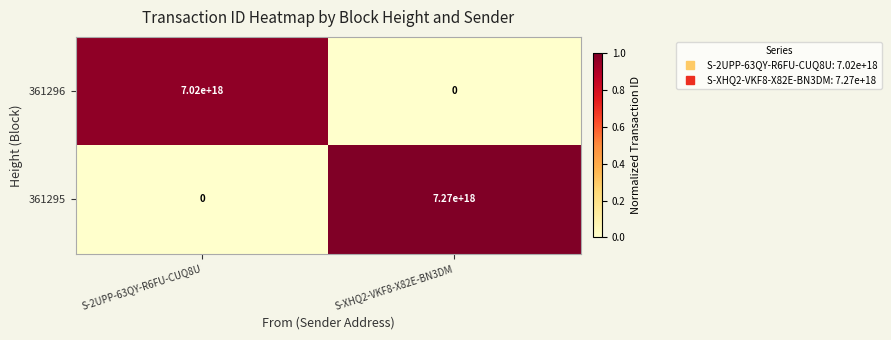

Which series has the widest spread of values?

361295